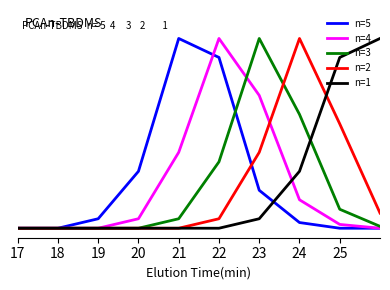

Is this an area chart (filled region under the line)?

No